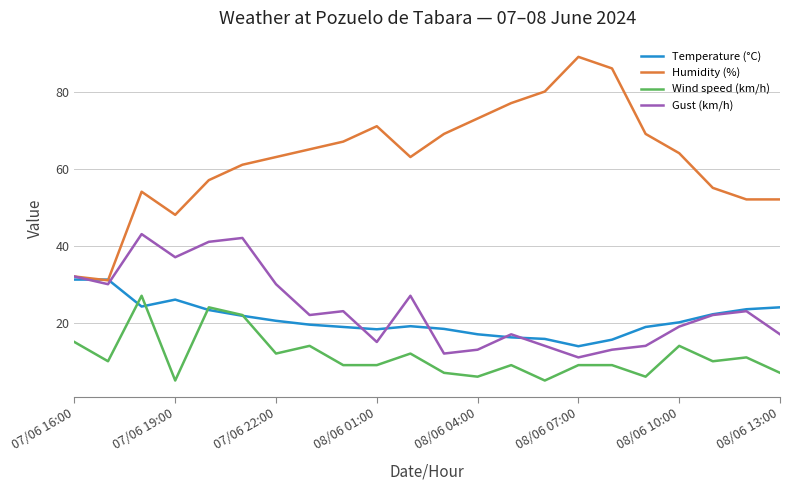

Rank the series by their maximum value, from lowest to highest.

Wind speed (km/h), Temperature (°C), Gust (km/h), Humidity (%)